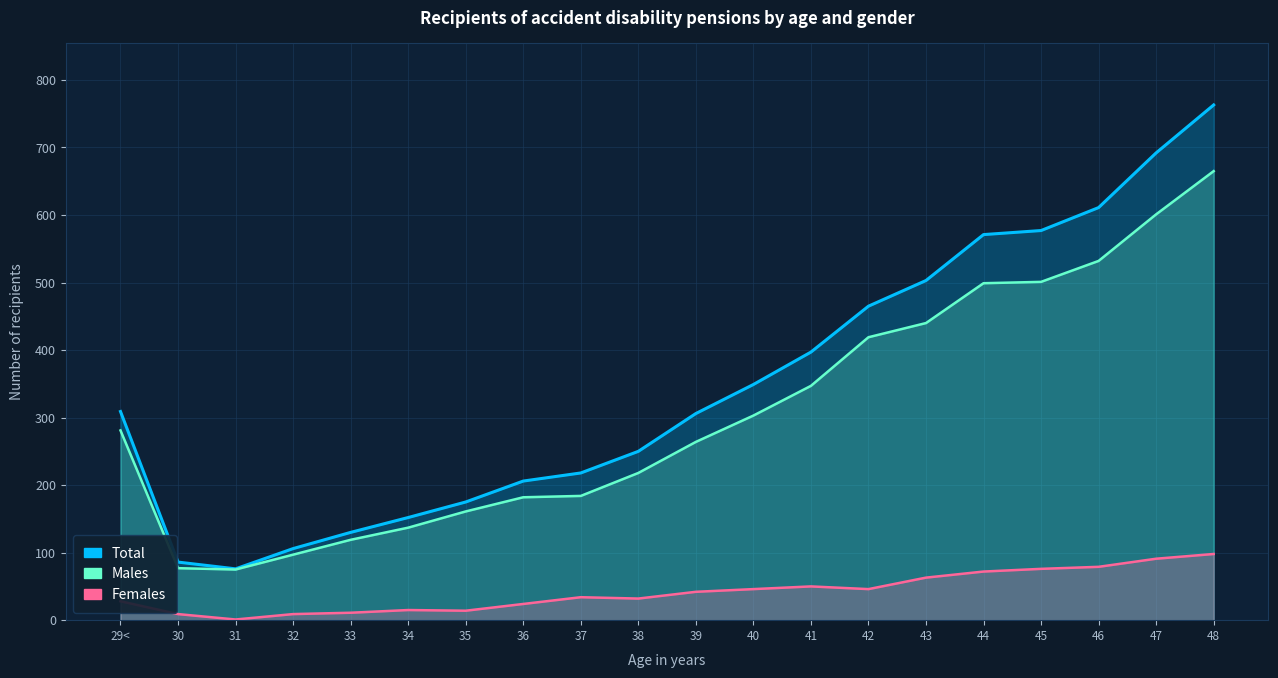

Reading left to right, list all the values displayed in this chart.

Total: 29<=309	30=86	31=76	32=106	33=130	34=152	35=175	36=206	37=218	38=250	39=306	40=349	41=397	42=465	43=503	44=571	45=577	46=611	47=692	48=763
Males: 29<=281	30=77	31=75	32=97	33=119	34=137	35=161	36=182	37=184	38=218	39=264	40=303	41=347	42=419	43=440	44=499	45=501	46=532	47=601	48=665
Females: 29<=28	30=9	31=1	32=9	33=11	34=15	35=14	36=24	37=34	38=32	39=42	40=46	41=50	42=46	43=63	44=72	45=76	46=79	47=91	48=98